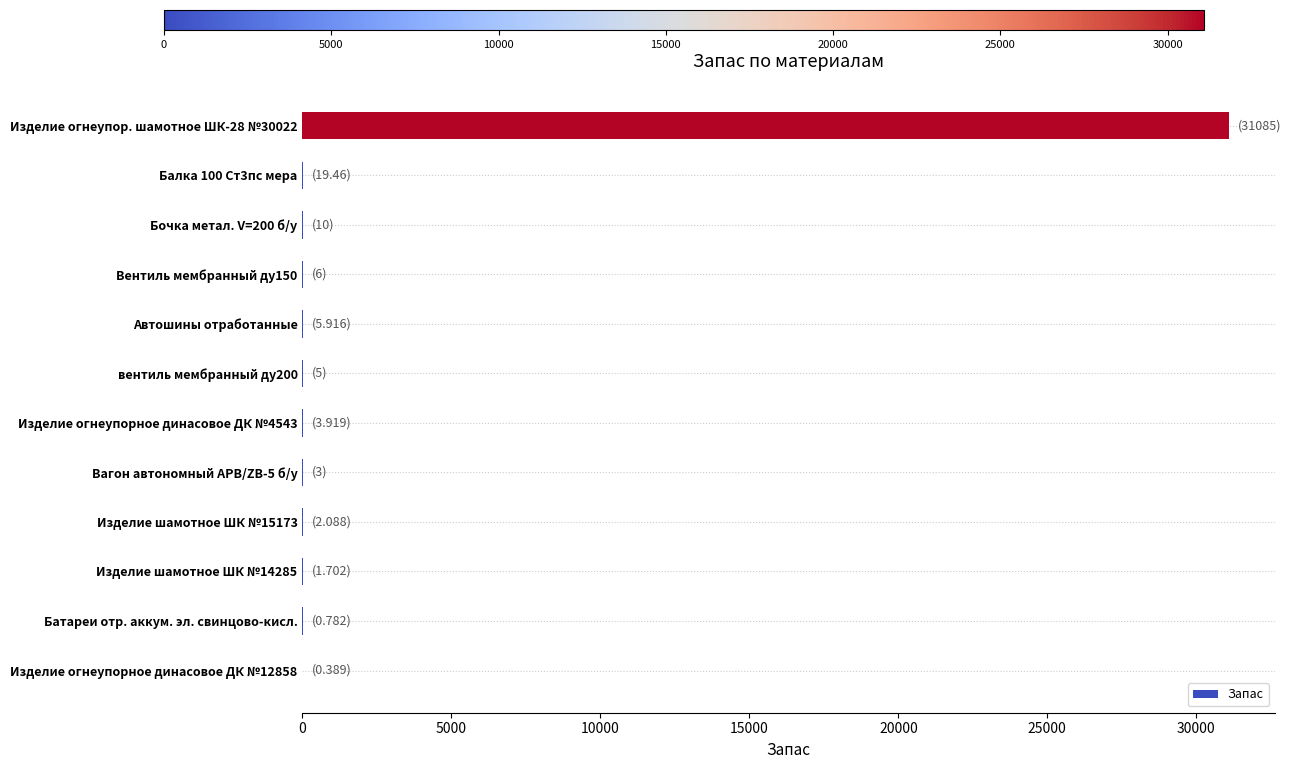

The chart shows a value of 9201.9 at Изделие огнеупор. шамотное ШК-28 №30022. True or false?

False